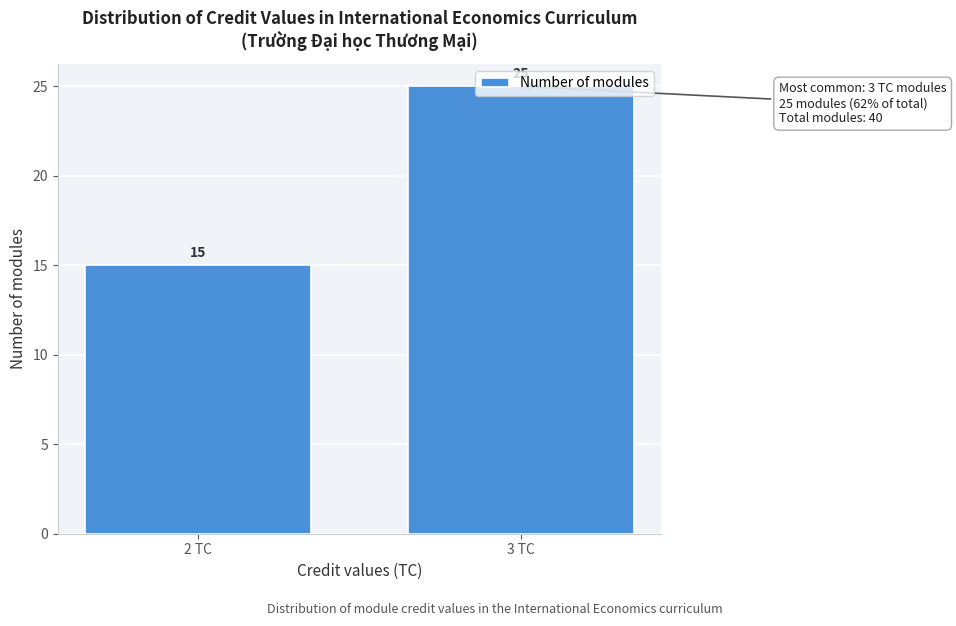

Rank the categories by value from lowest to highest.

2 TC, 3 TC